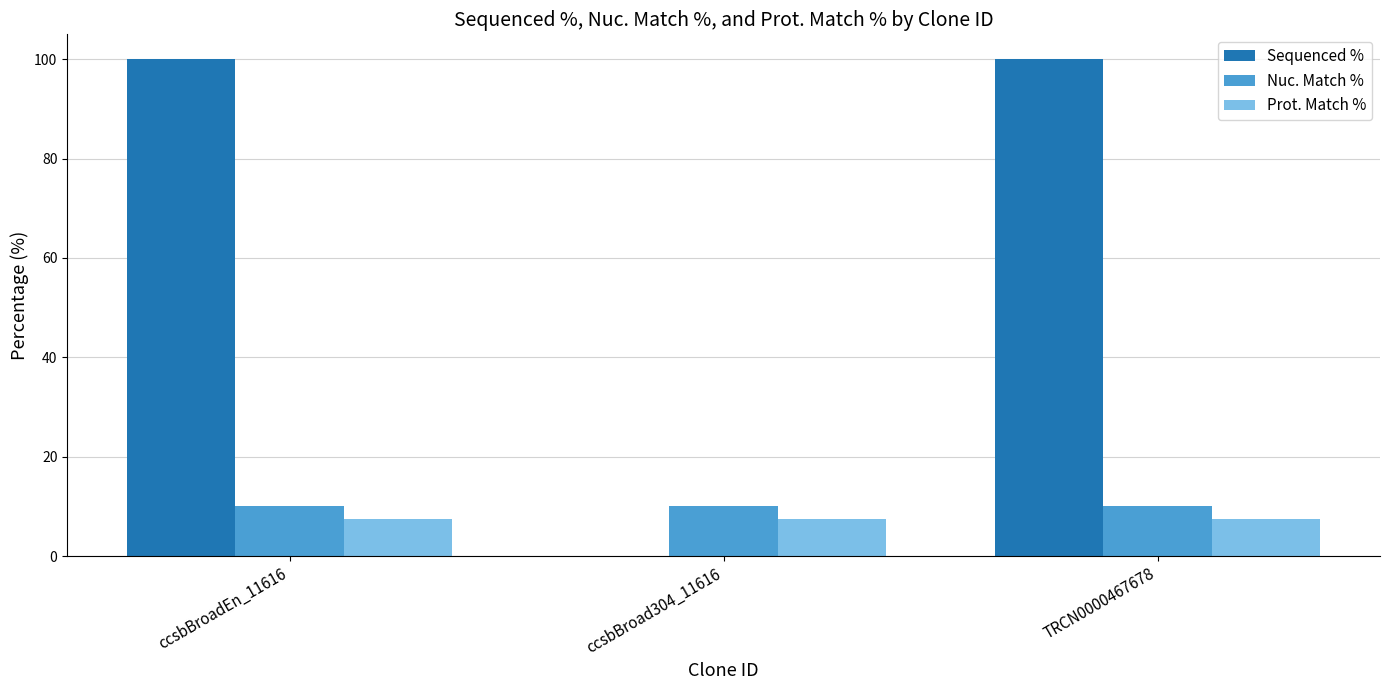

What is the sum of all Sequenced % values?

200.0